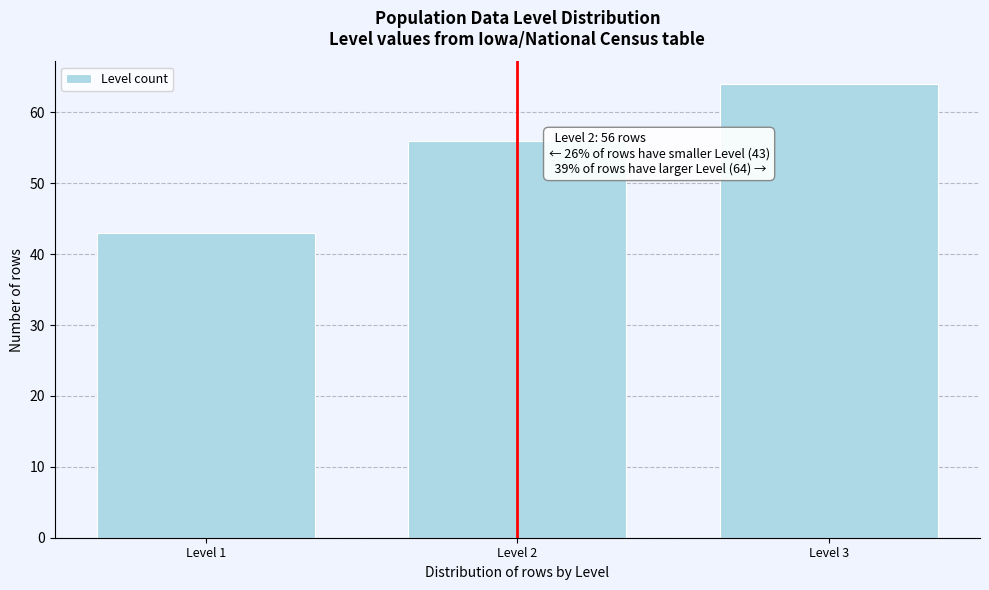

Reading right to left, extract all data points from this chart.

64	56	43